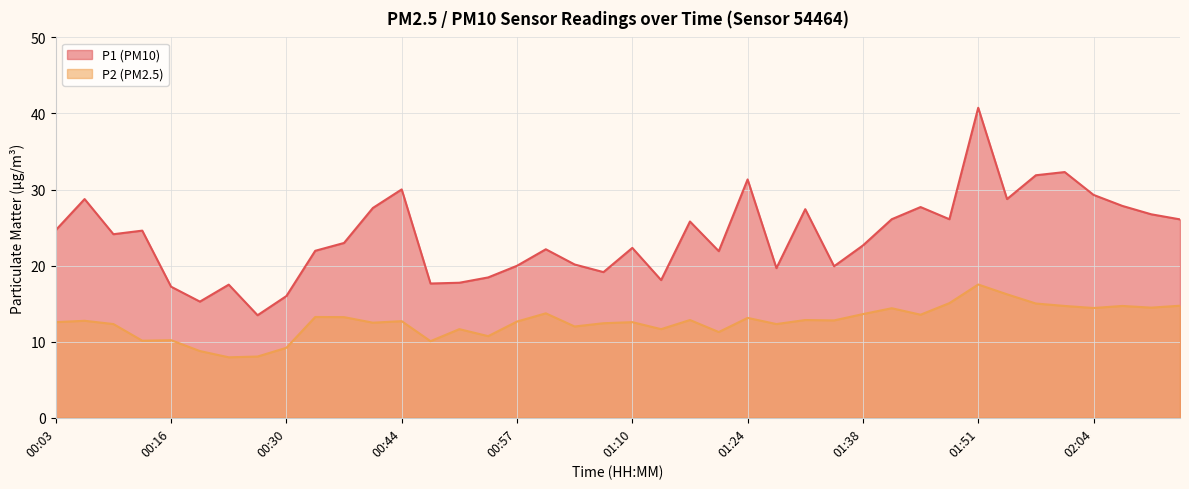

Which series has the widest spread of values?

P1